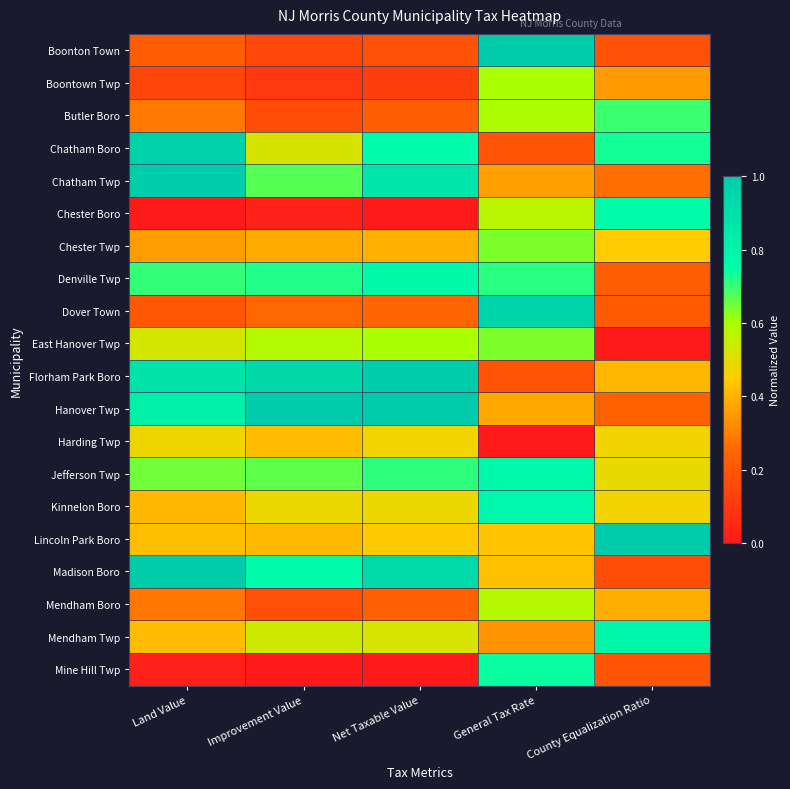

At which category is the sum across all series the highest?

General Tax Rate